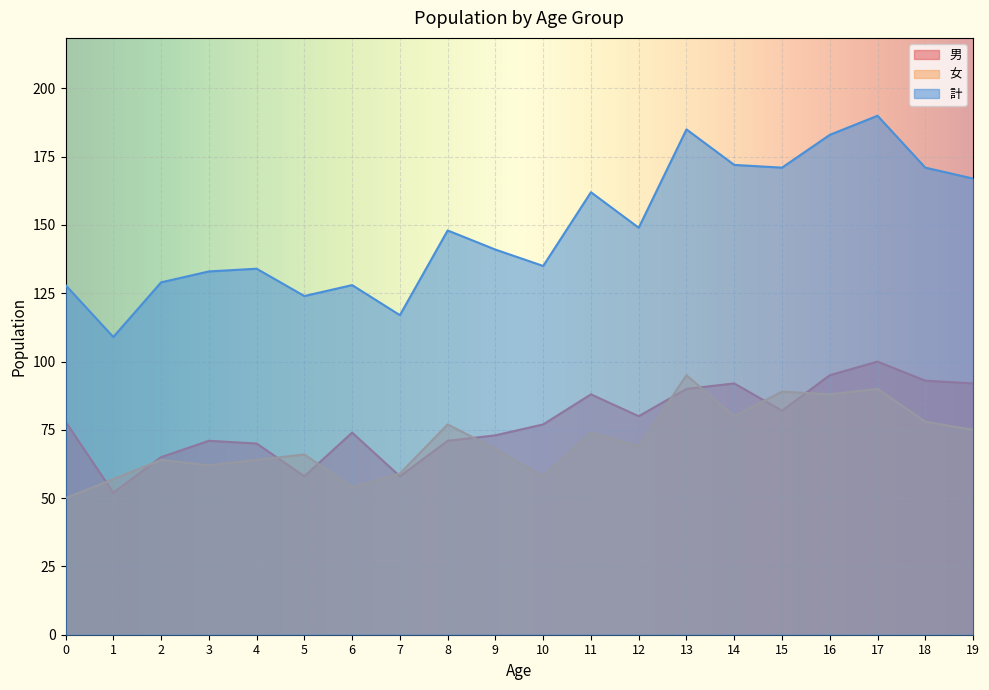

The value of 女 at 6 is 78. True or false?

False